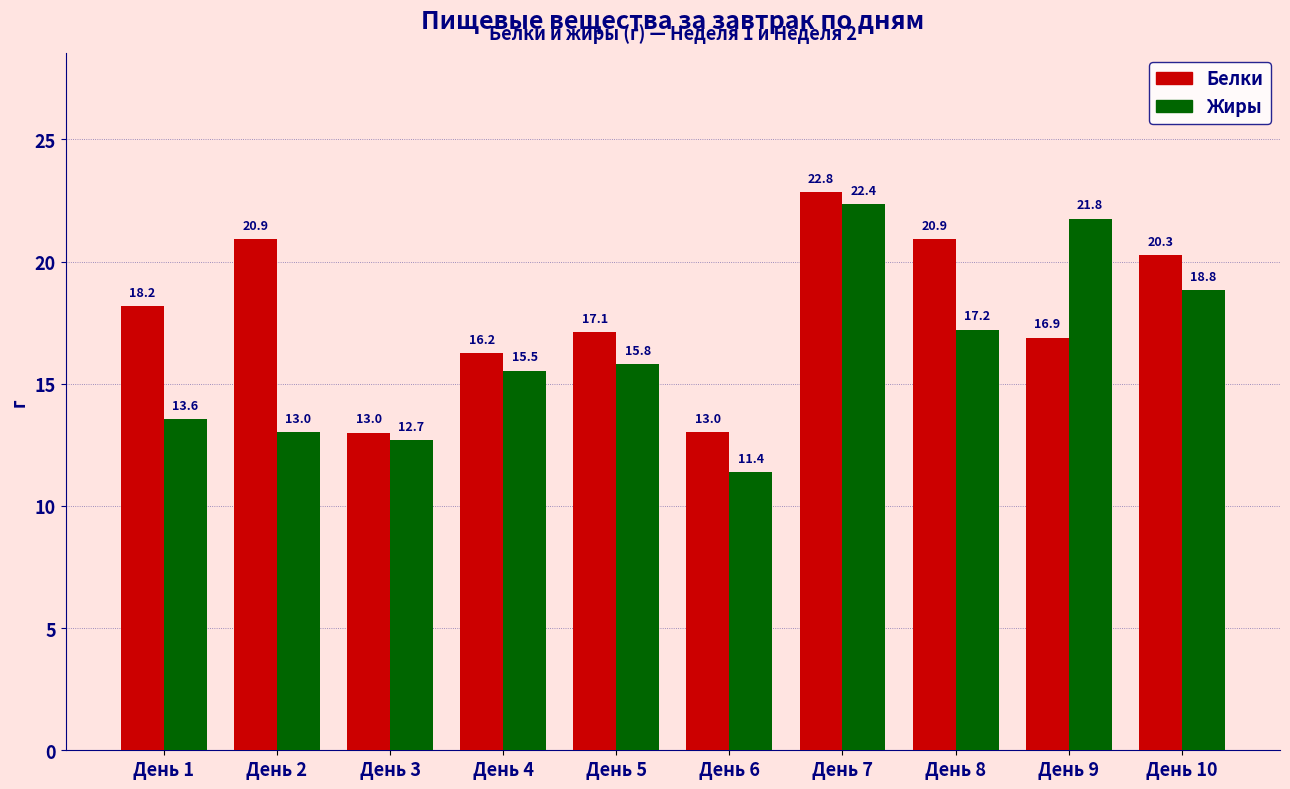

At which category is the sum across all series the highest?

День 7